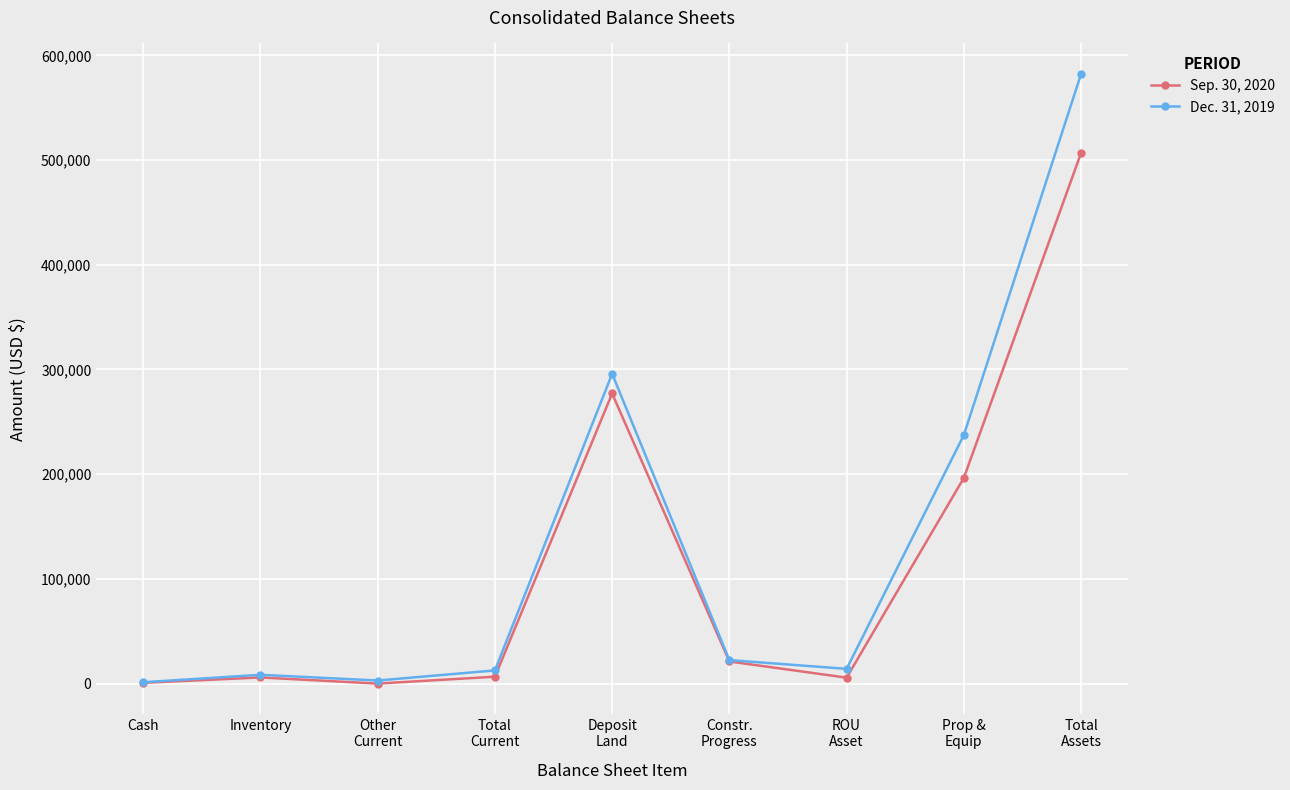

At which category is the sum across all series the highest?

Total
Assets